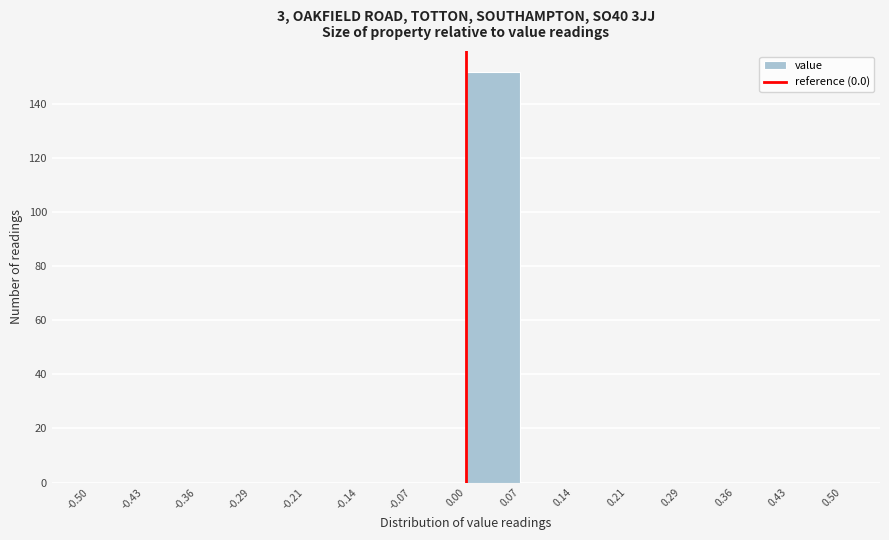

Reading left to right, list every bar in this chart as the range it spans on the x-axis followed by its height. The values are not printed on the chart, so give them approximately, as read against the axis.

-0.50 to -0.43: 0
-0.43 to -0.36: 0
-0.36 to -0.29: 0
-0.29 to -0.21: 0
-0.21 to -0.14: 0
-0.14 to -0.07: 0
-0.07 to 0.00: 0
0.00 to 0.07: 152
0.07 to 0.14: 0
0.14 to 0.21: 0
0.21 to 0.29: 0
0.29 to 0.36: 0
0.36 to 0.43: 0
0.43 to 0.50: 0